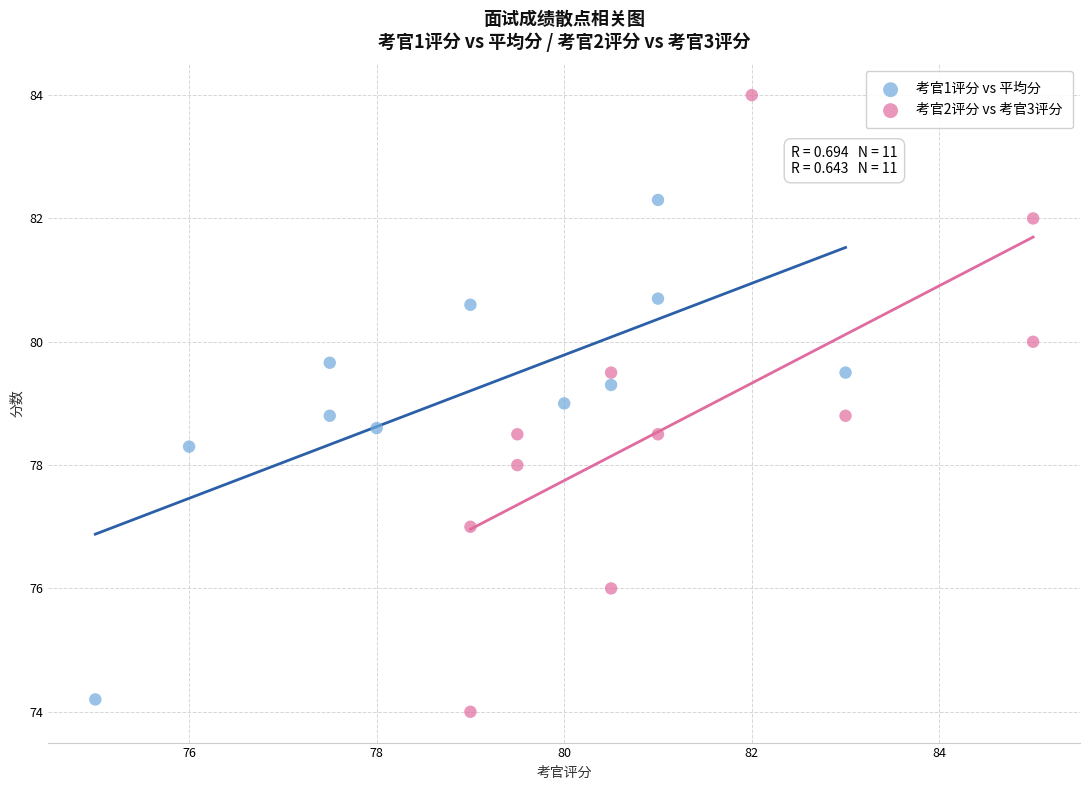

Which series reaches the maximum Y coordinate?

考官2评分 vs 考官3评分